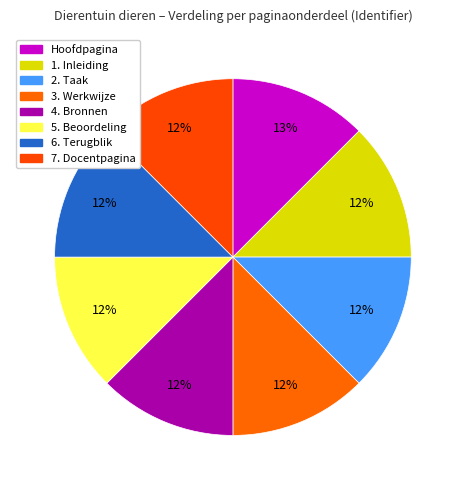

Does Hoofdpagina represent more than half of the total?

No